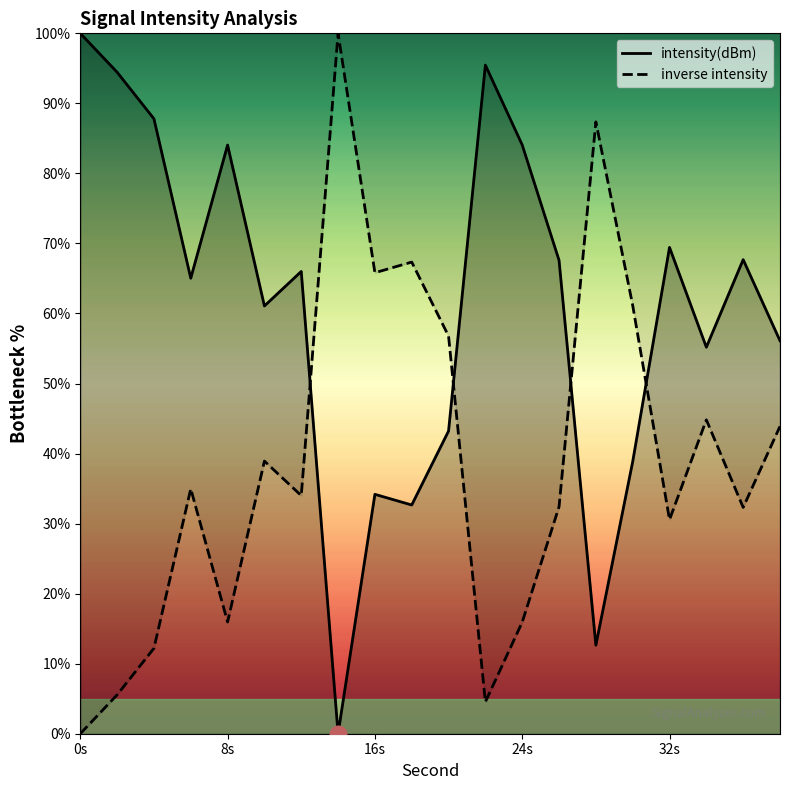

What is the difference between the highest and lowest values at 16s?

31.6